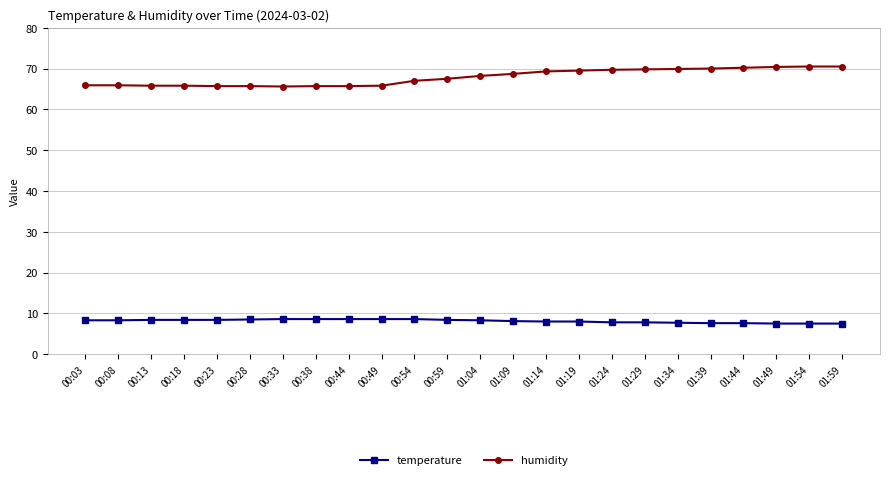

Is it true that temperature equals 8.4 at 00:23?

True